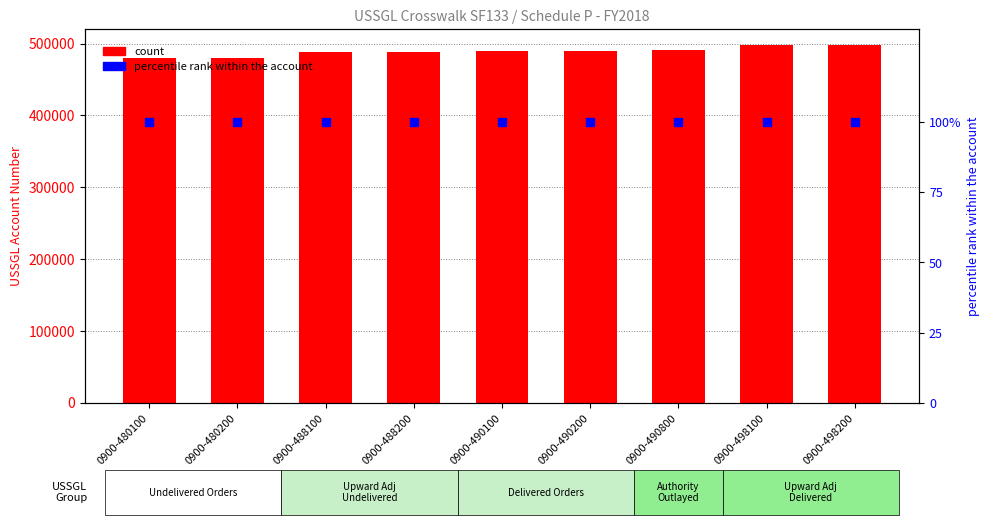

Which series contains the lowest Y value?

percentile rank within the account